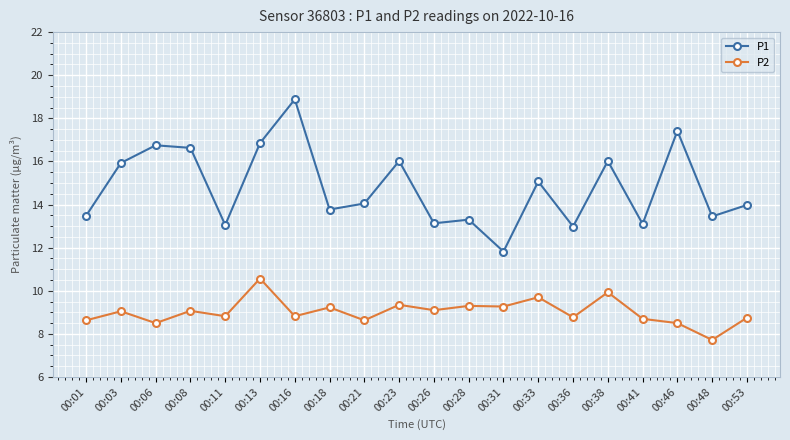

Rank the series at 00:18 from lowest to highest value.

P2, P1